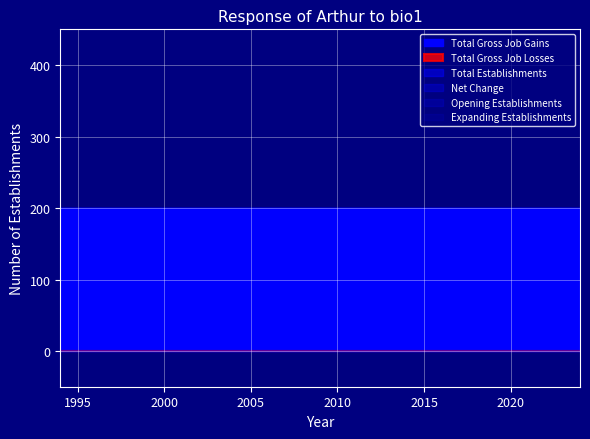

What is the total value across all series at 1999?

800